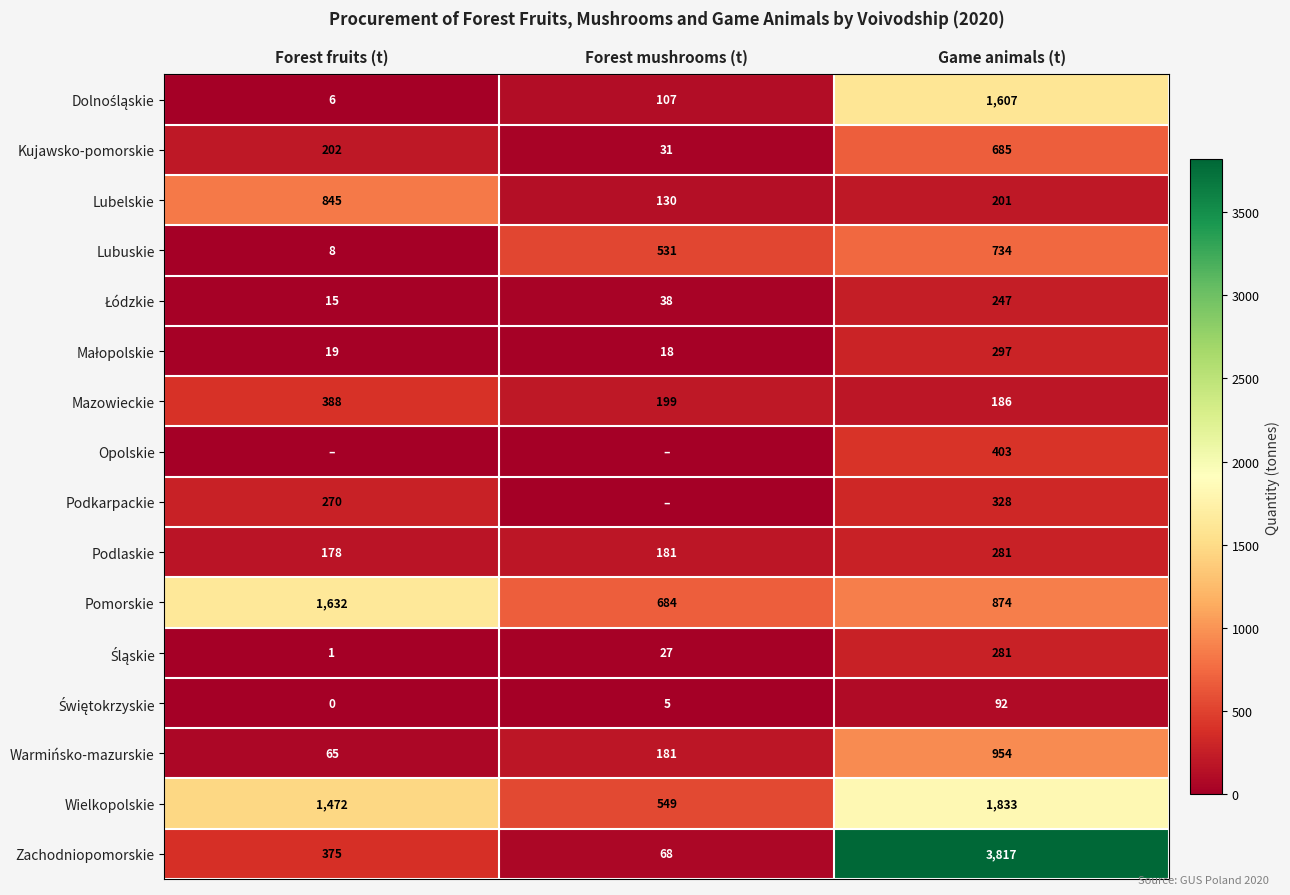

How many distinct data groups are displayed?

16